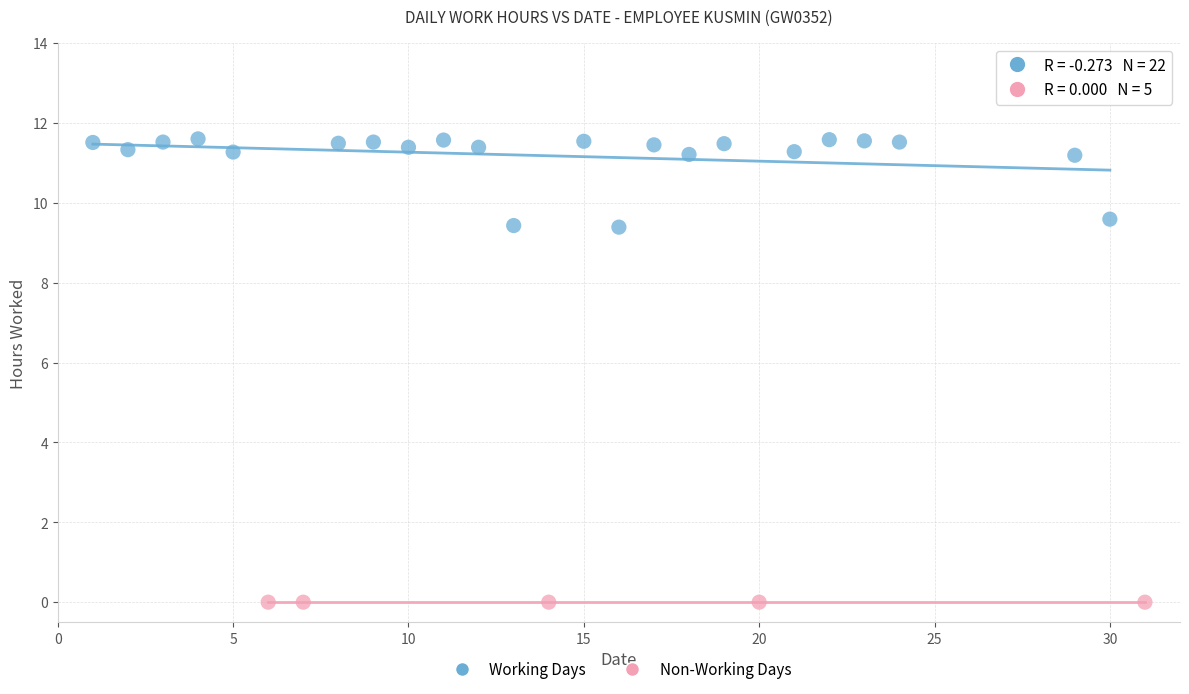

Which series contains the lowest Y value?

Non-Working Days